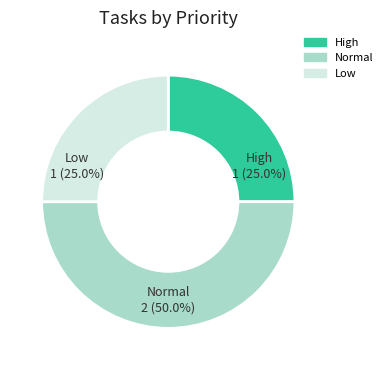

What percentage is the Normal slice, to the nearest percent?

50%